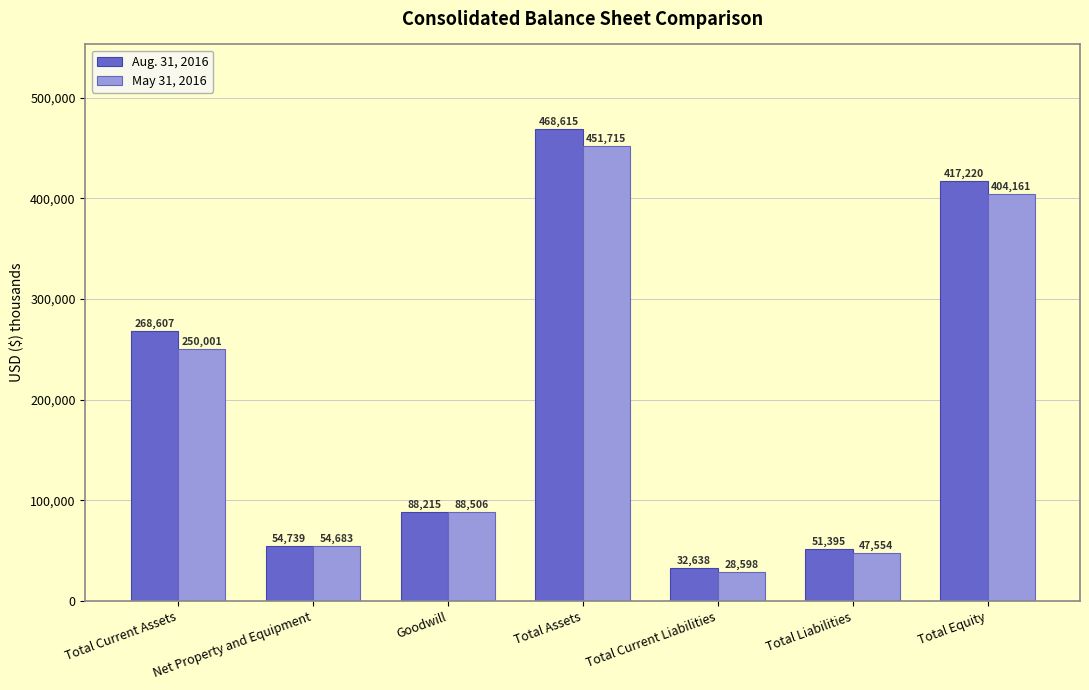

The Aug. 31, 2016 series shows 141695 at Goodwill. True or false?

False